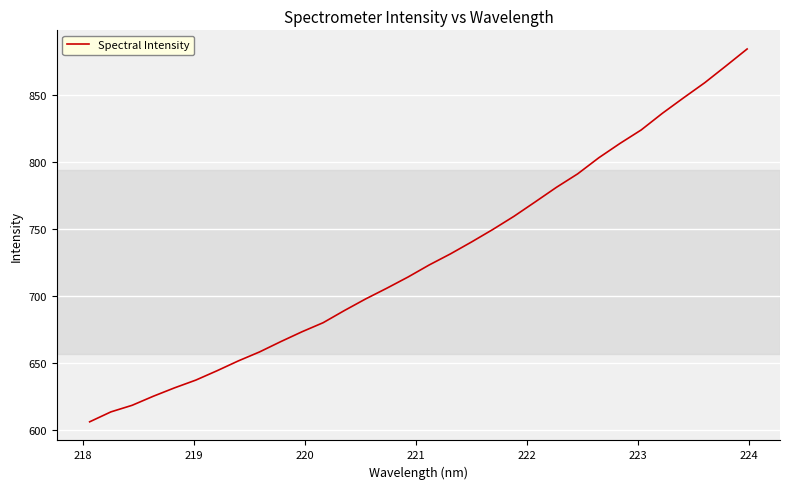

How many lines are shown in the chart?

1